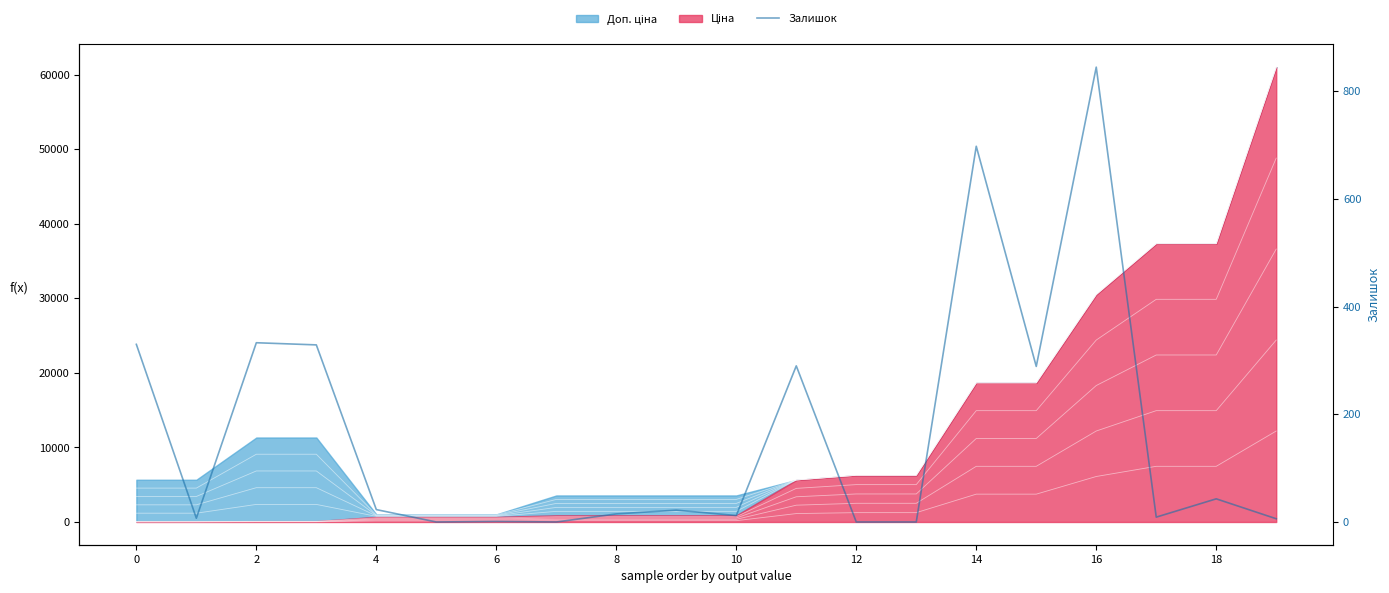

What is the sum of all values?

3252